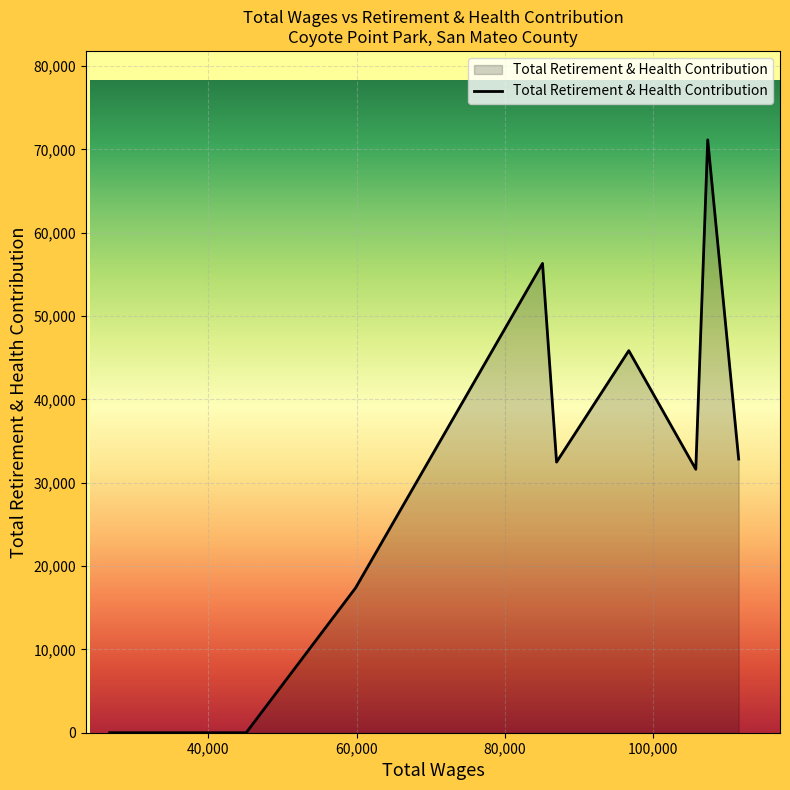

What is the maximum value shown in the chart?

71133